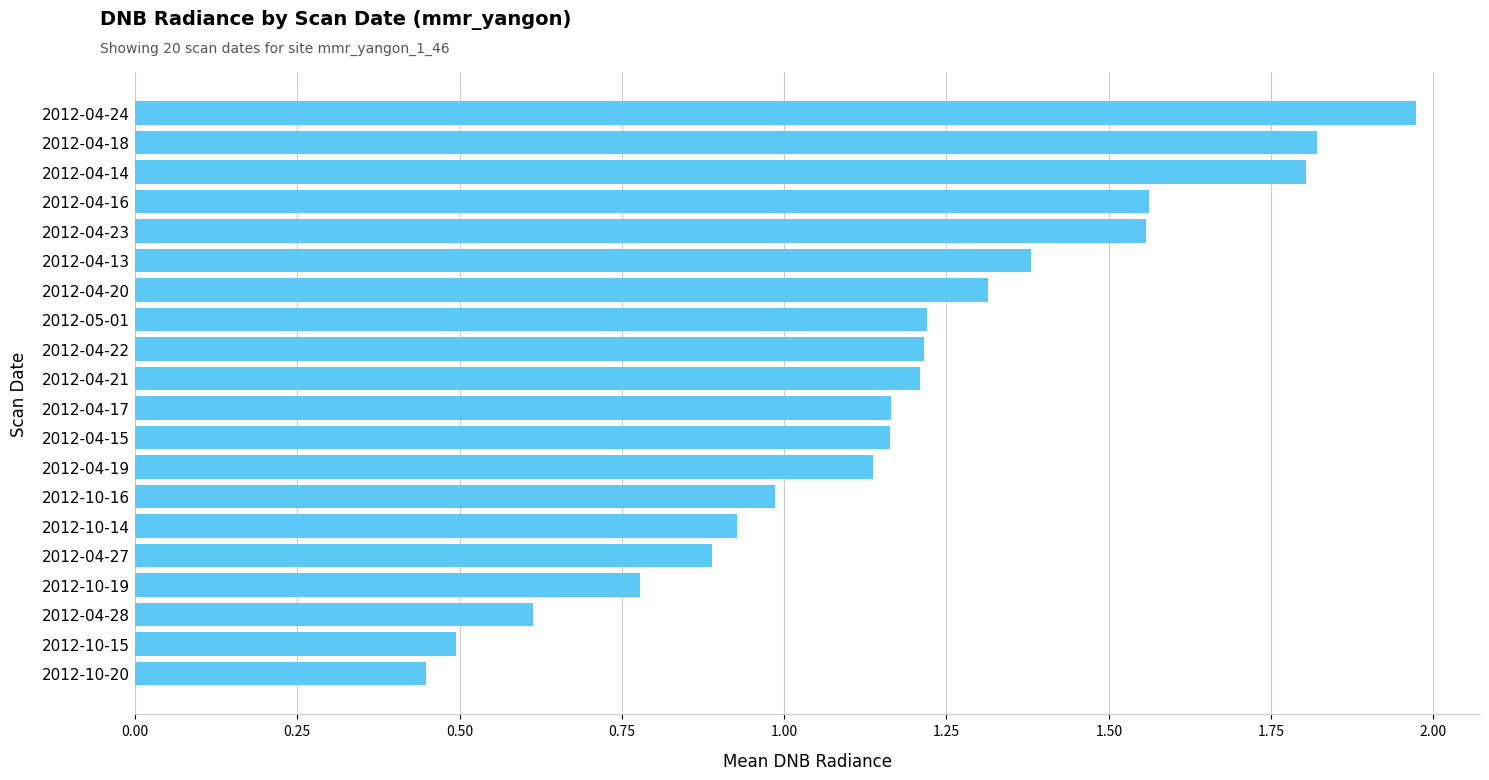

Between 2012-10-16 and 2012-04-21, which is larger?

2012-04-21